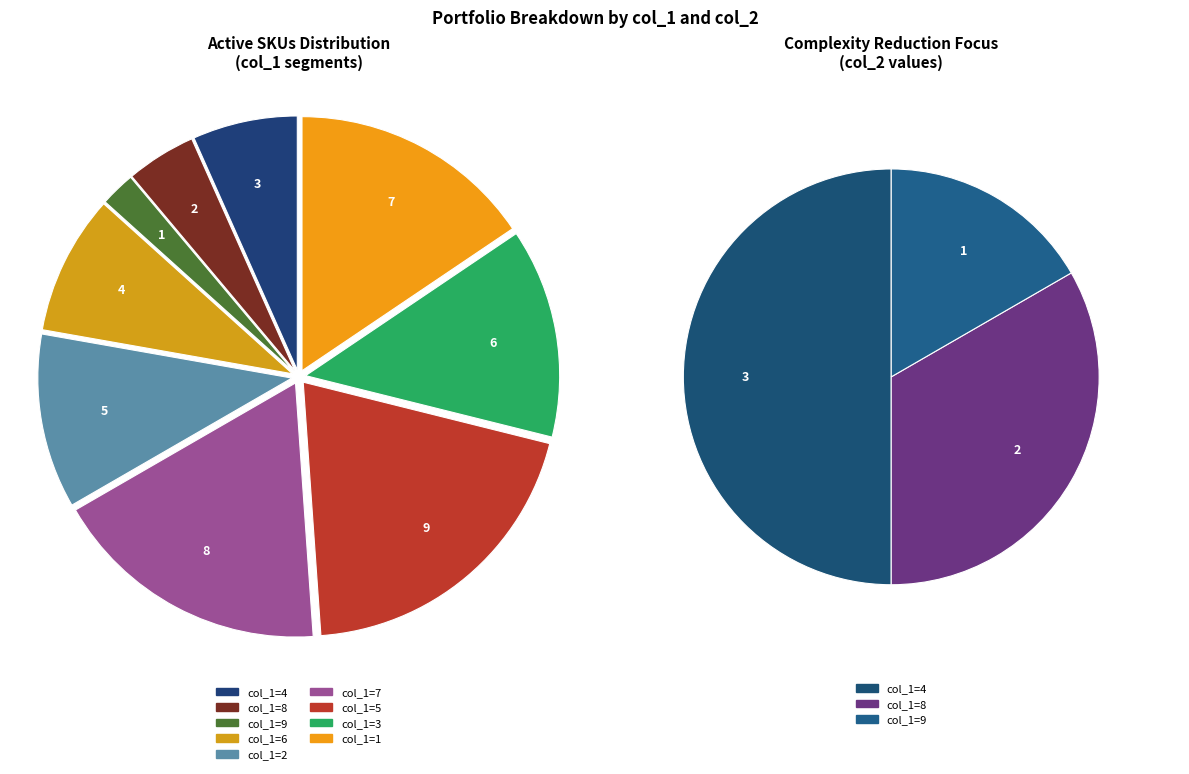

Count the number of slices in the pie.

9